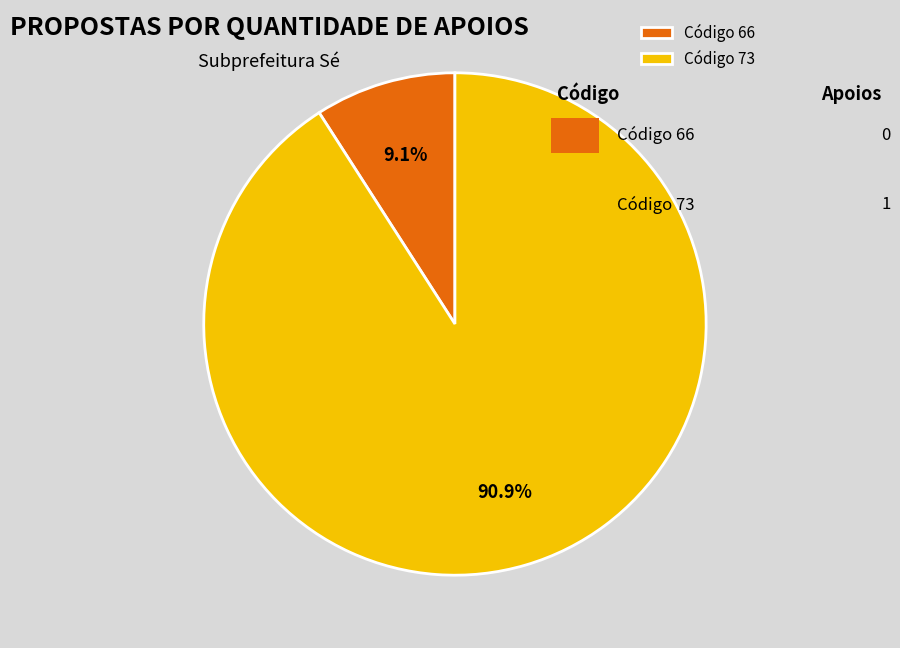

How much of the chart is everything except Código 66?

90.9%